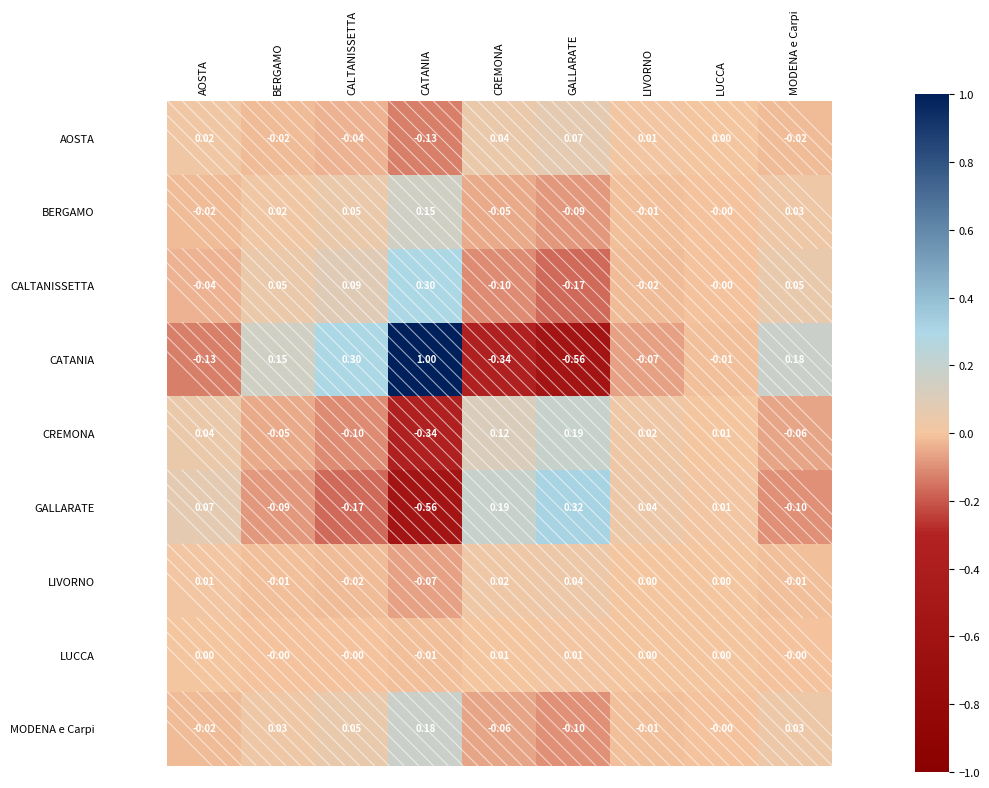

At which category is the sum across all series the highest?

CATANIA